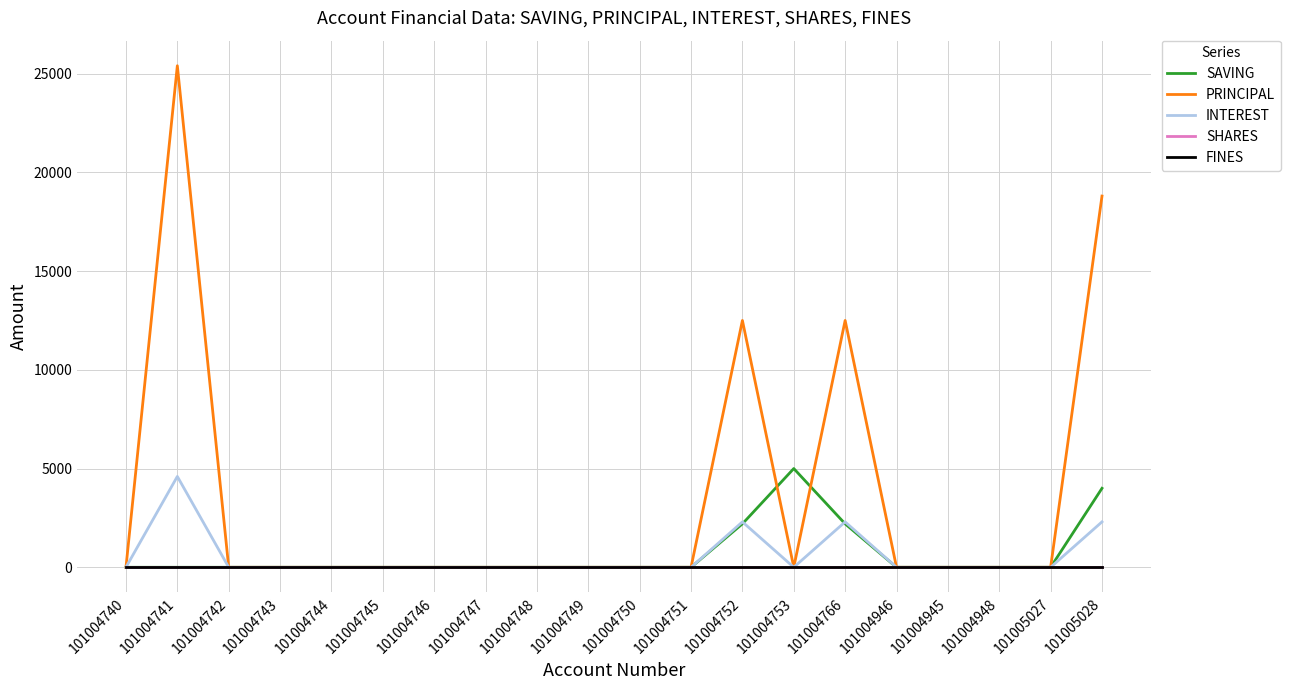

Does the chart display data point markers on the line(s)?

No